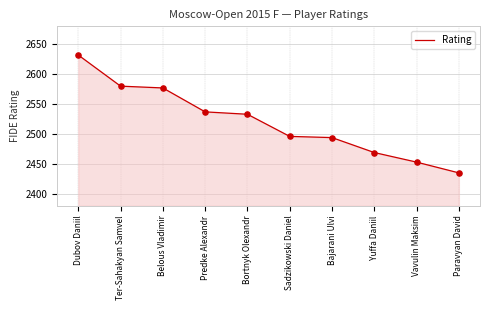

What is the ratio of the value at Yuffa Daniil to the value at Ter-Sahakyan Samvel?

1.0